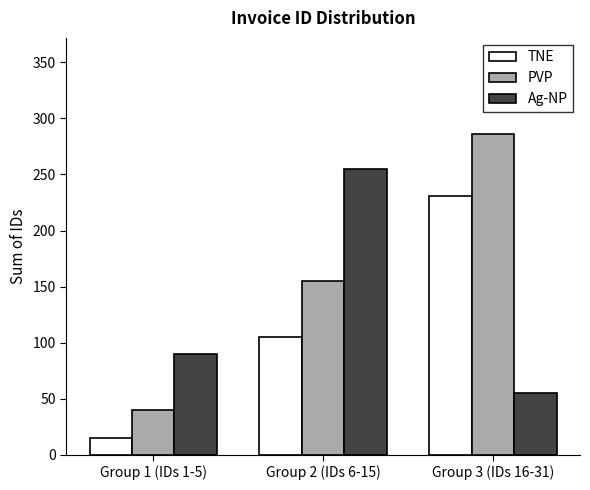

Count the Ag-NP values in the range 55 to 255.

3